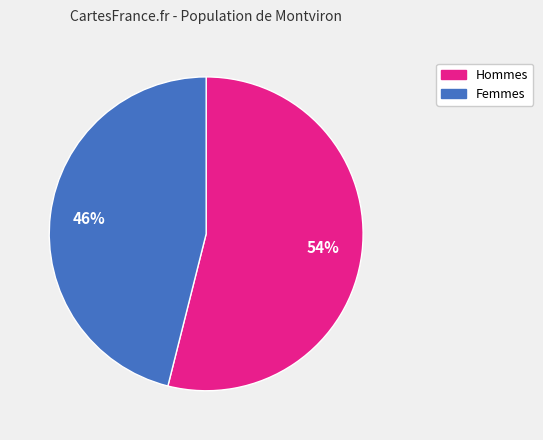

Which category has the biggest portion of the pie?

Hommes